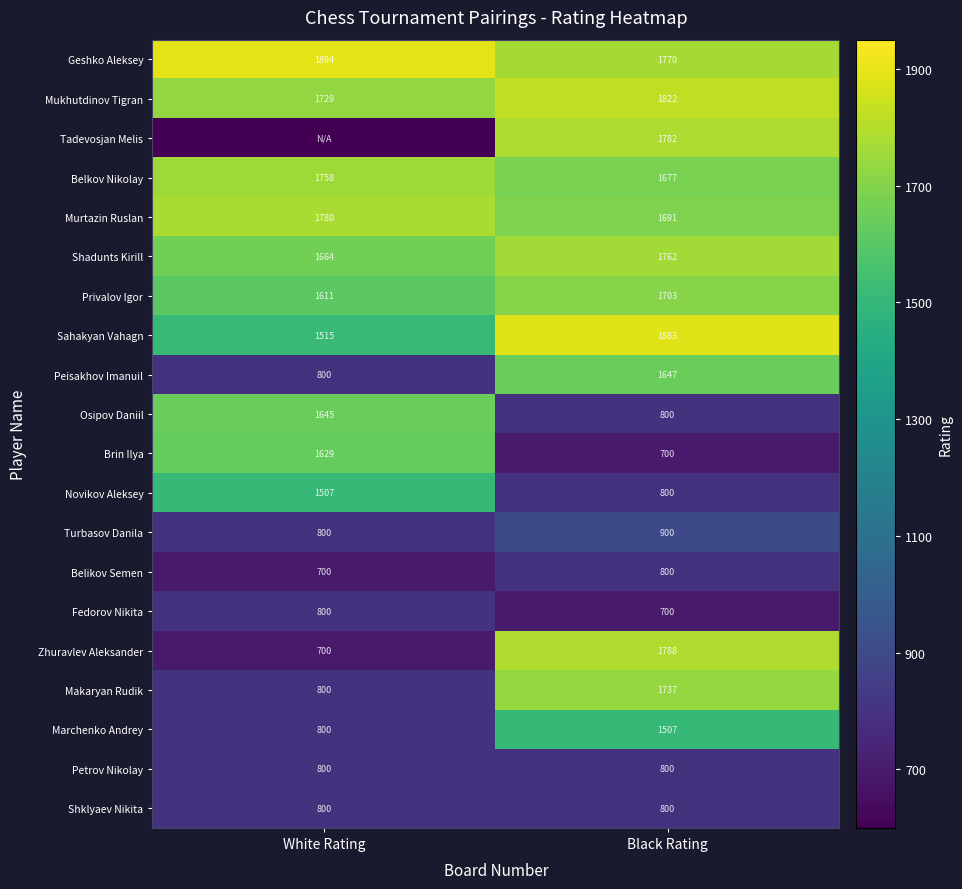

What is the total value across all series at Black Rating?

27069